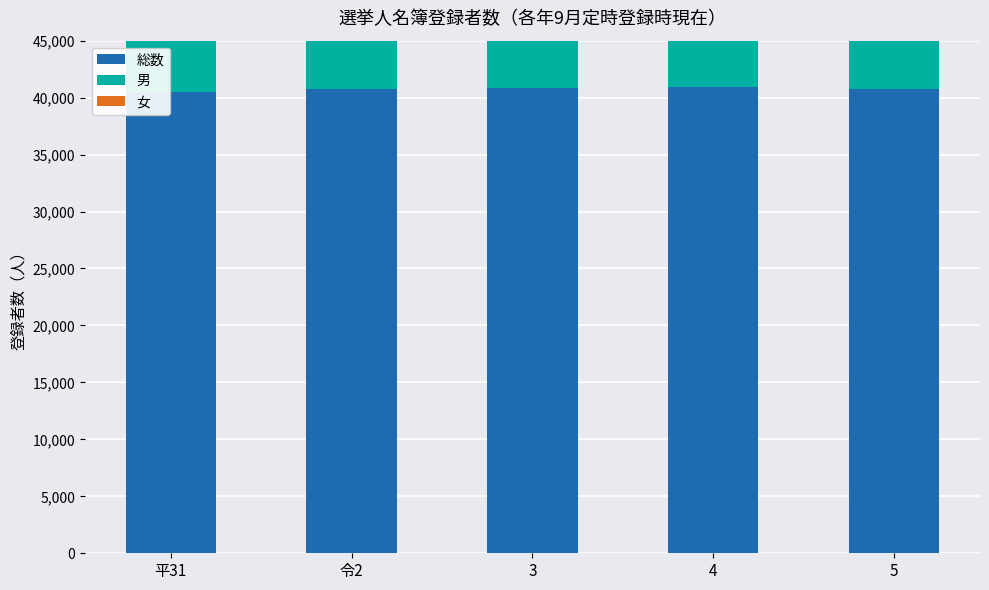

At how many categories does at least one series exceed 20863?

5